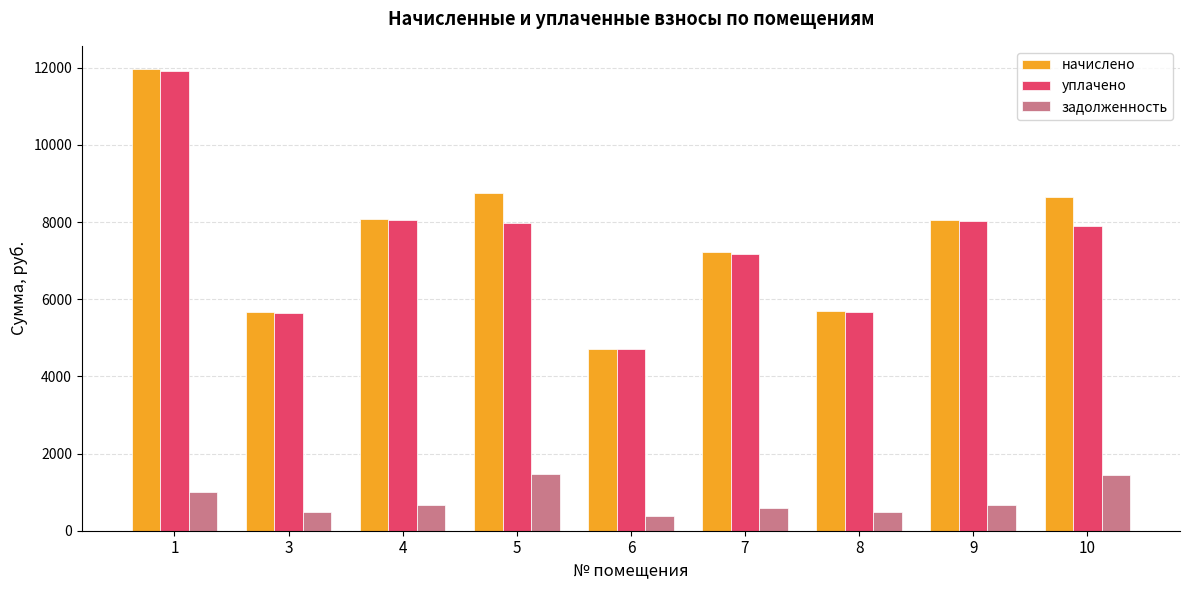

What is the difference between the highest and lowest values at 1?

10971.4